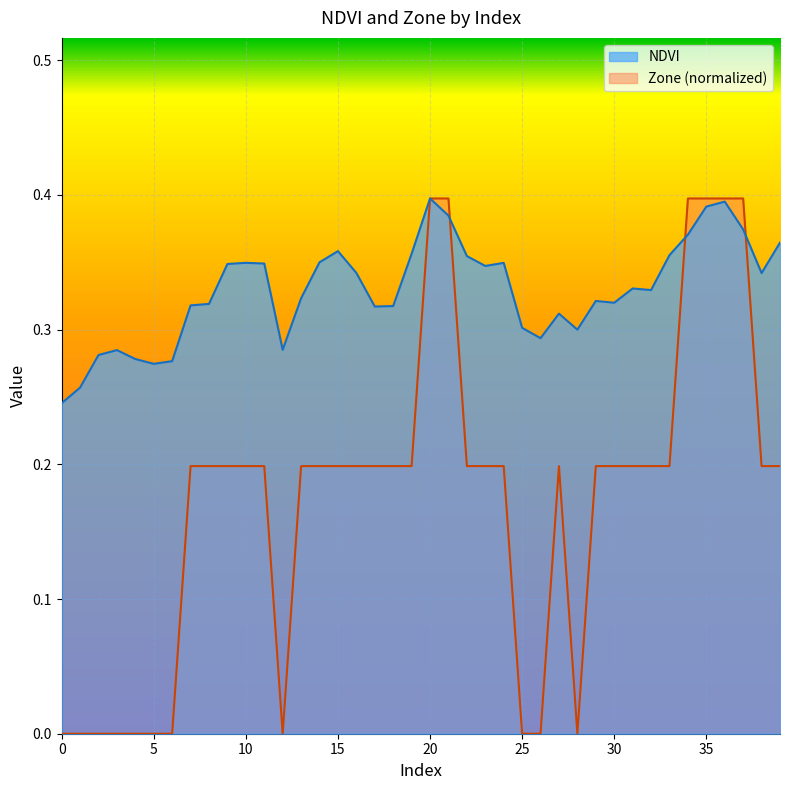

How many lines are shown in the chart?

2